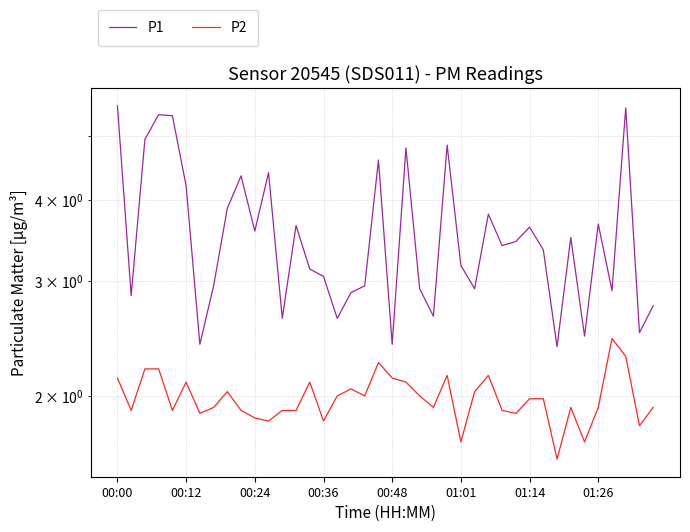

Which category has the lowest value in the P1 series?

32